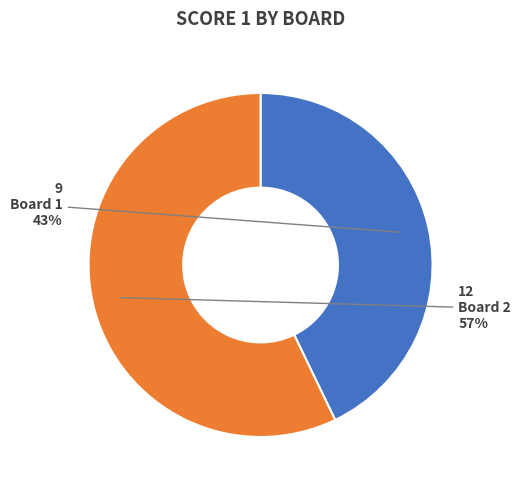

The Board 2 slice represents 57% of the pie. True or false?

True